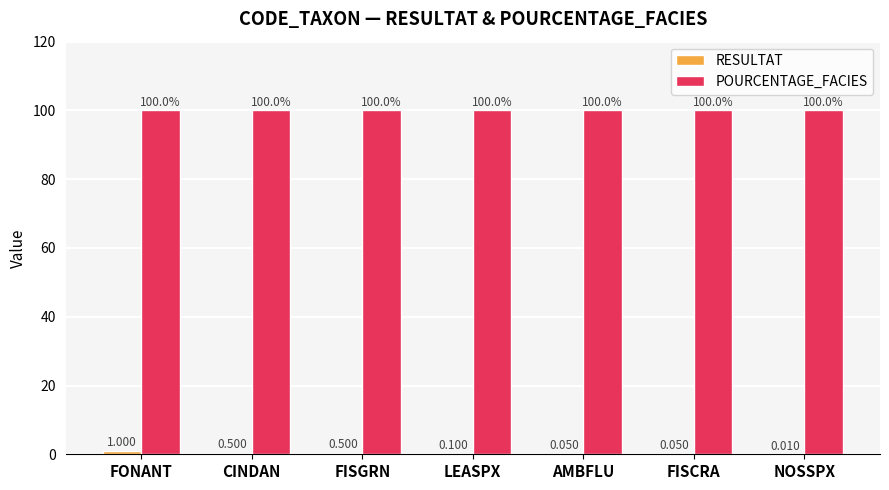

What is the greatest value displayed?

100.0